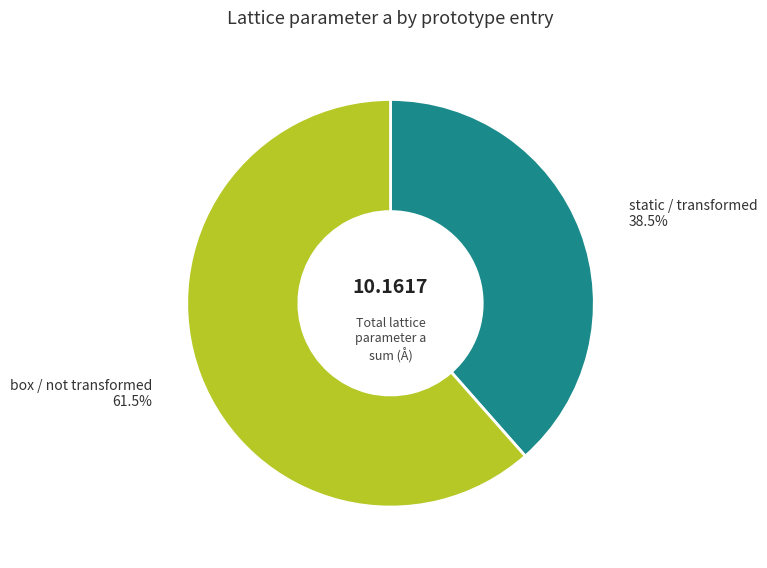

To the nearest percent, what is the average slice percentage?

50%